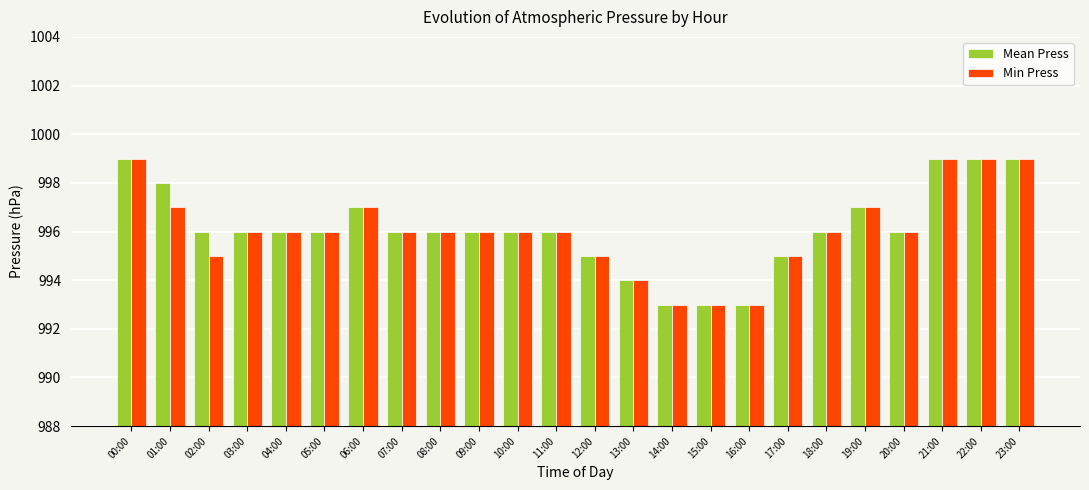

How many groups of bars are there?

24